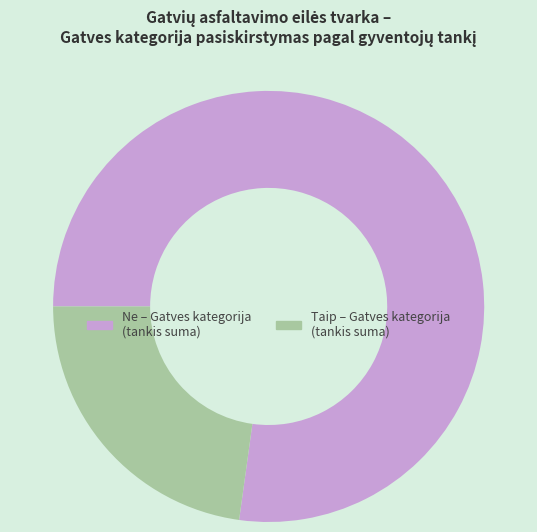

How many segments does this pie chart have?

2